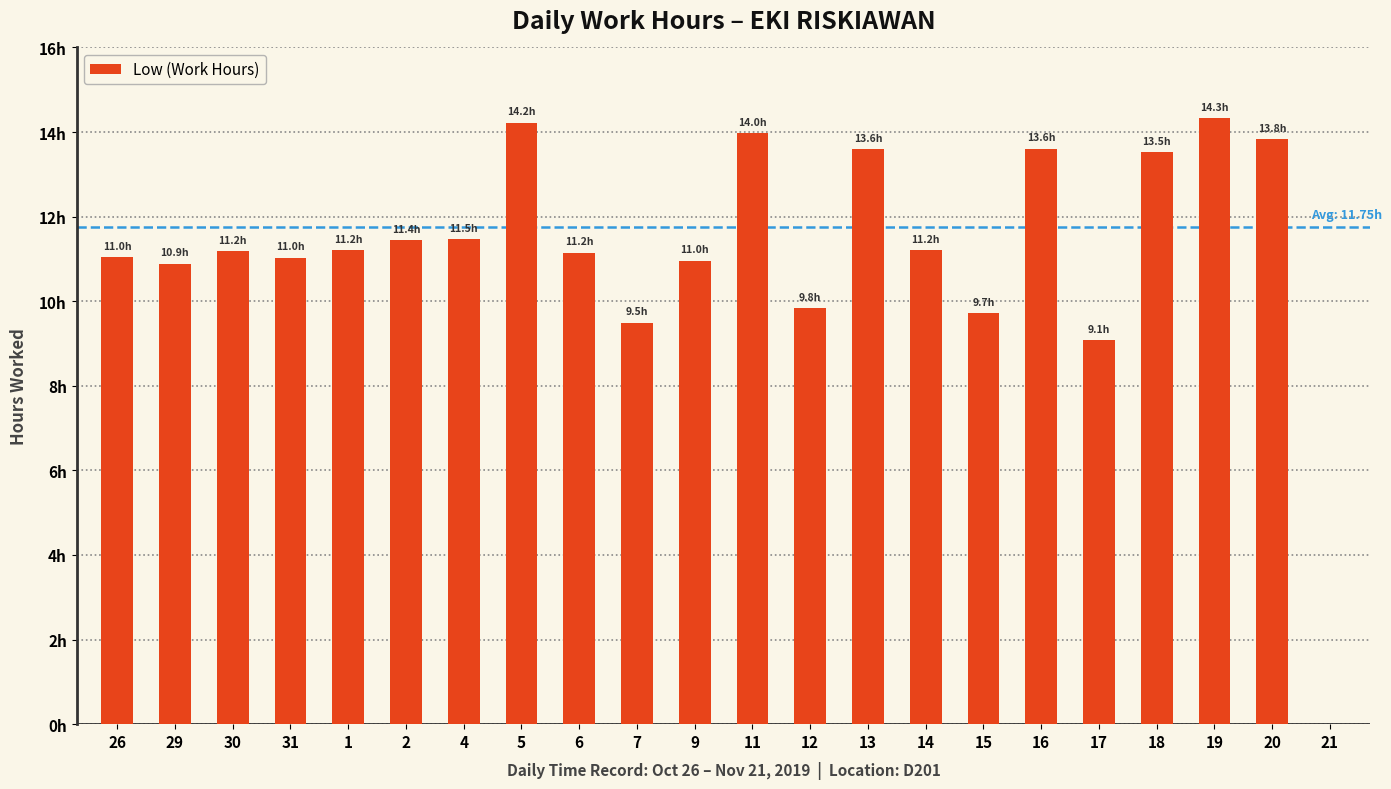

The value at 9 is 5.1. True or false?

False